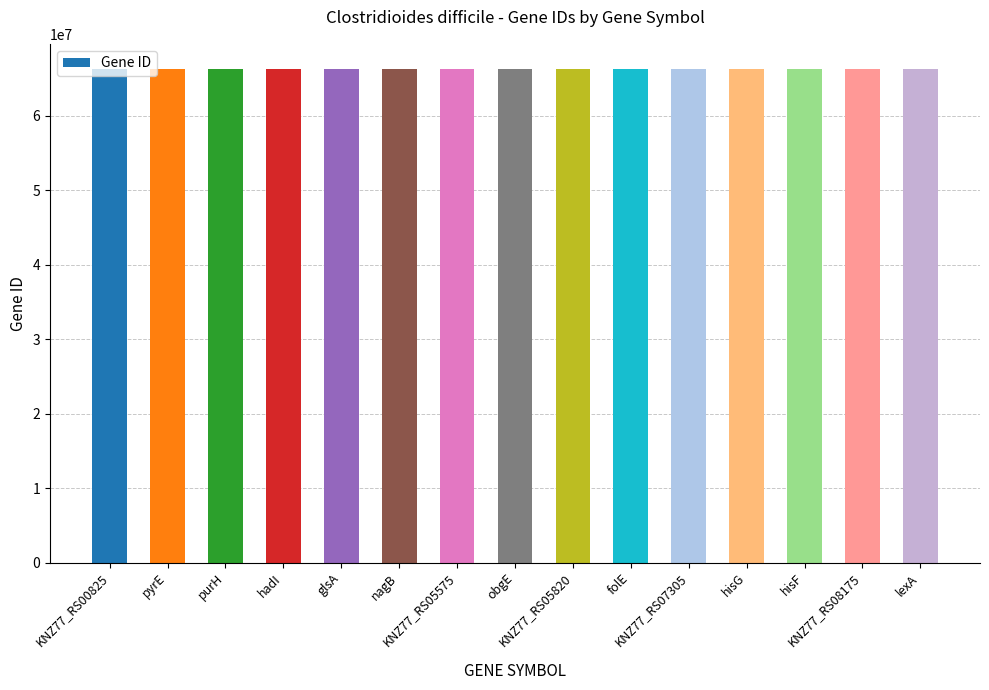

What is the value of the 10th bar from the left?

66353855